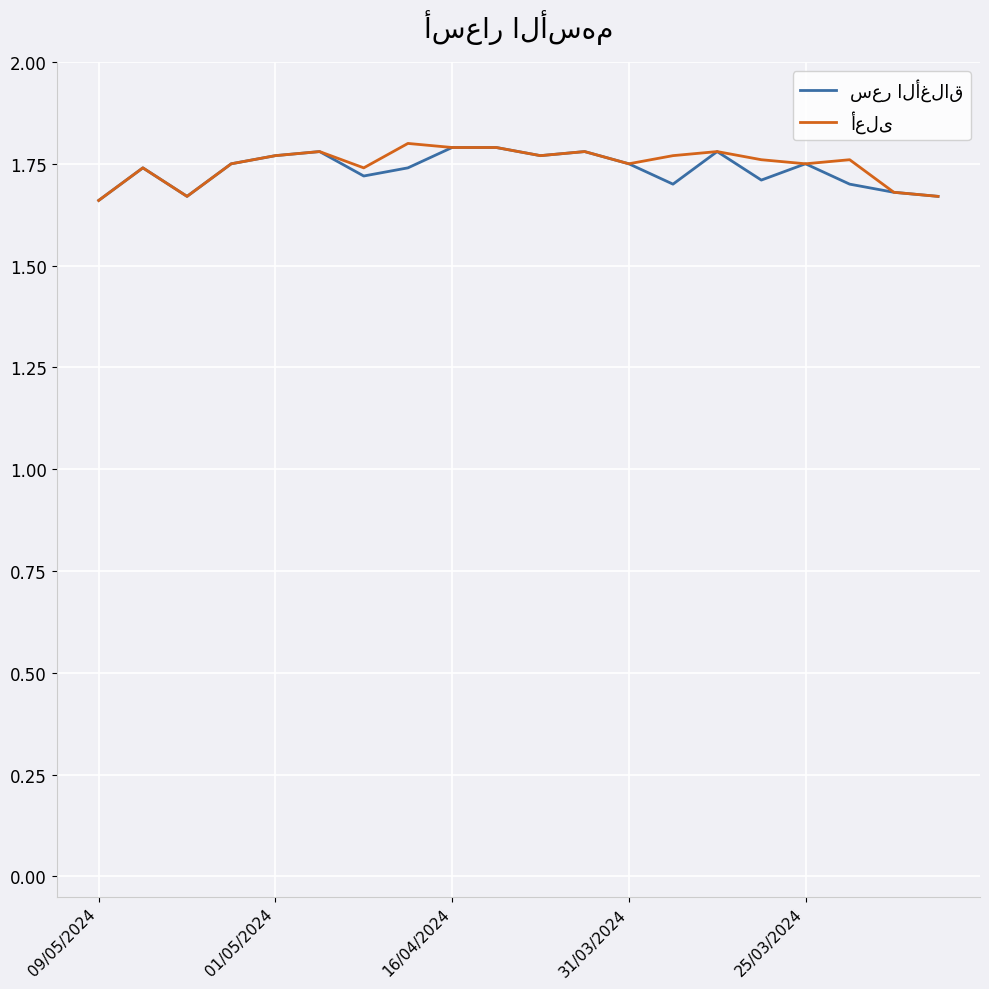

How many lines are shown in the chart?

2